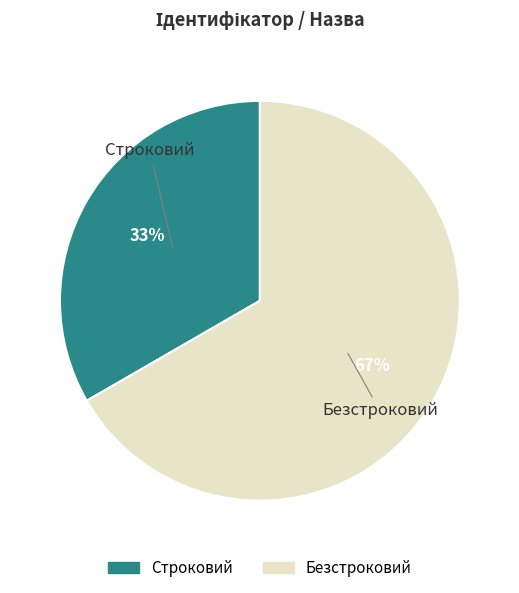

Count the number of slices in the pie.

2